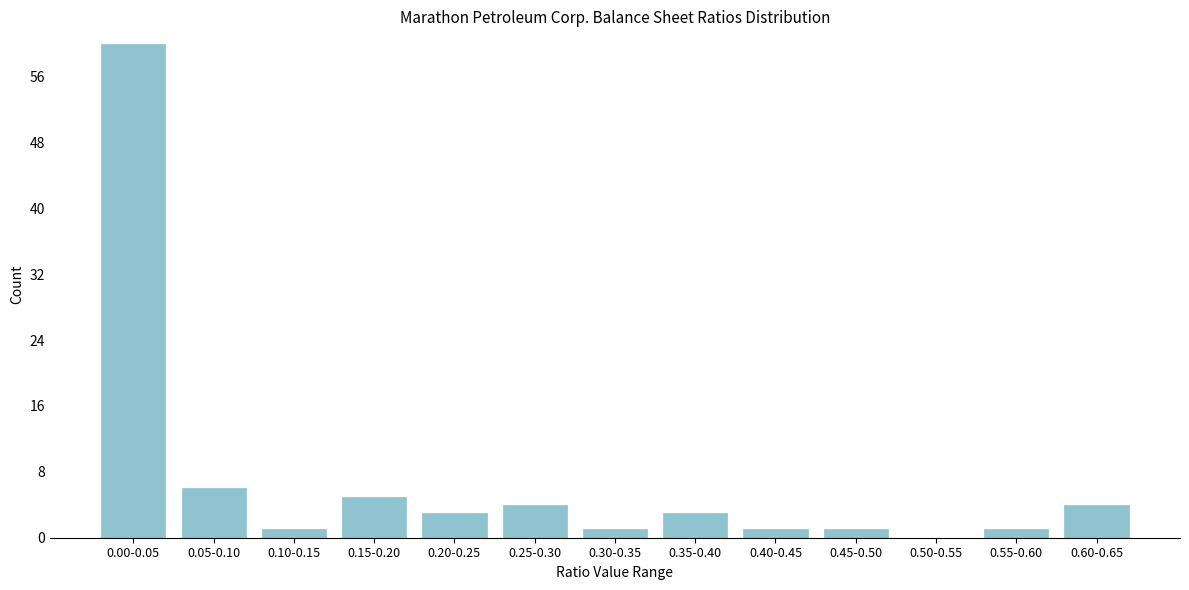

Reading left to right, transcribe all the data shown in this chart.

0.00-0.05=60	0.05-0.10=6	0.10-0.15=1	0.15-0.20=5	0.20-0.25=3	0.25-0.30=4	0.30-0.35=1	0.35-0.40=3	0.40-0.45=1	0.45-0.50=1	0.50-0.55=0	0.55-0.60=1	0.60-0.65=4